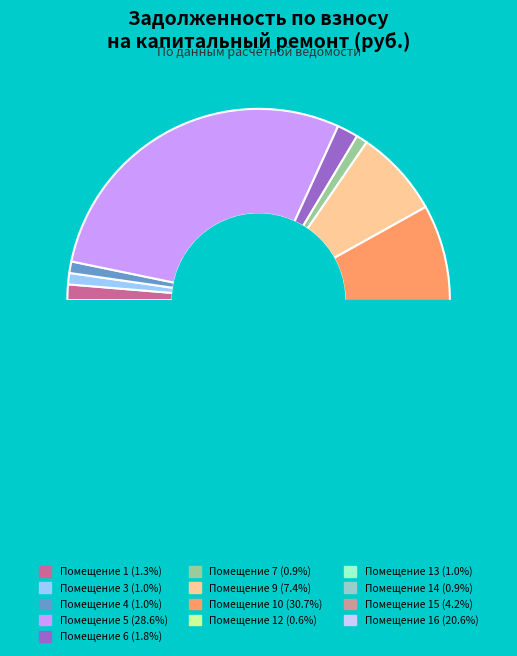

Which category has the biggest portion of the pie?

10